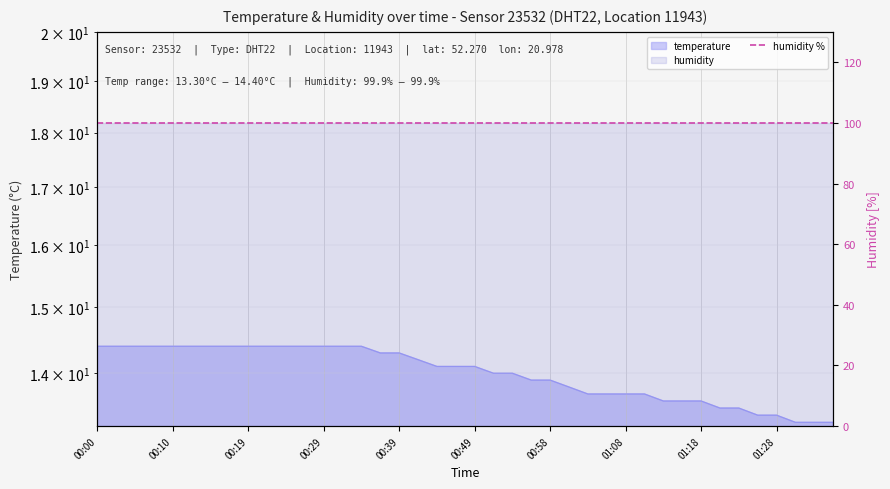

Rank the categories by value from lowest to highest.

01:30, 01:33, 01:35, 01:25, 01:28, 01:21, 01:23, 01:13, 01:16, 01:18, 01:03, 01:06, 01:08, 01:11, 01:01, 00:56, 00:58, 00:51, 00:54, 00:44, 00:46, 00:49, 00:41, 00:36, 00:39, 00:00, 00:02, 00:05, 00:07, 00:10, 00:12, 00:14, 00:17, 00:19, 00:22, 00:24, 00:27, 00:29, 00:32, 00:34